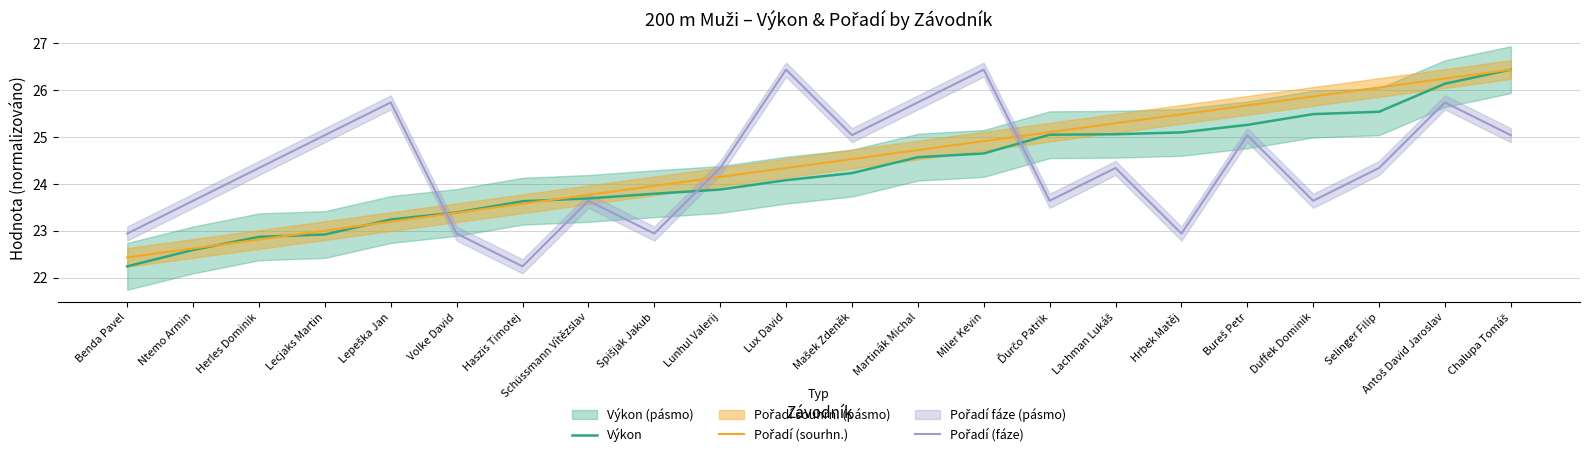

How many data points in Pořadí (sourhn.) are less than 24?

9